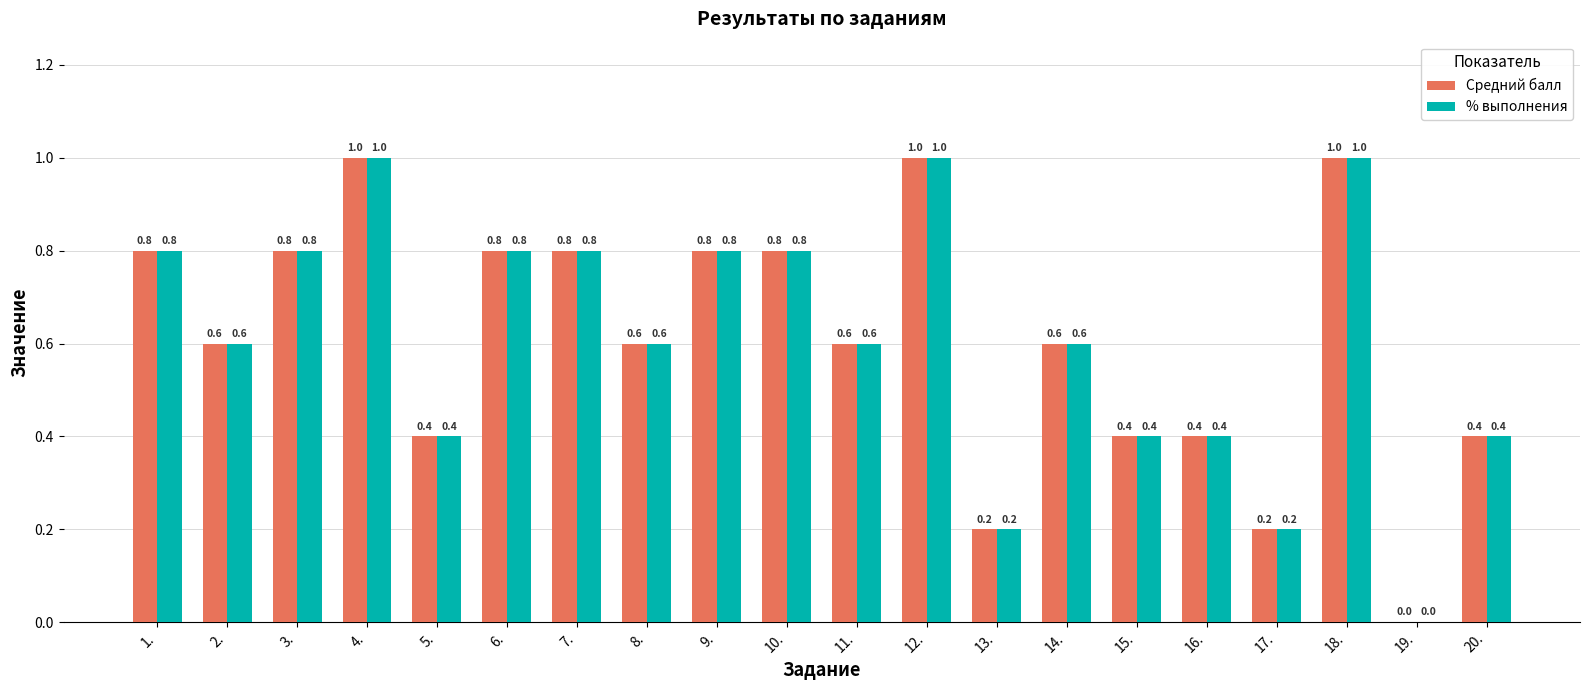

What is the maximum value shown in the chart?

1.0